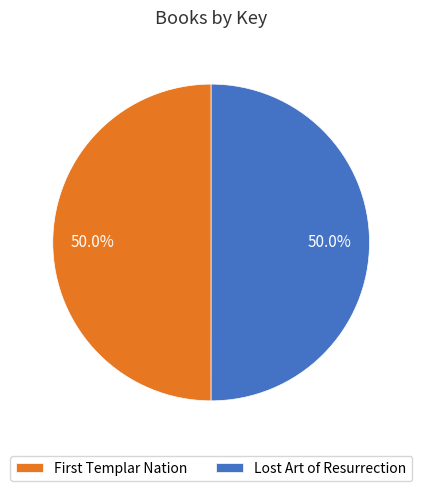

What percentage is NOT represented by Lost Art of Resurrection?

50.0%